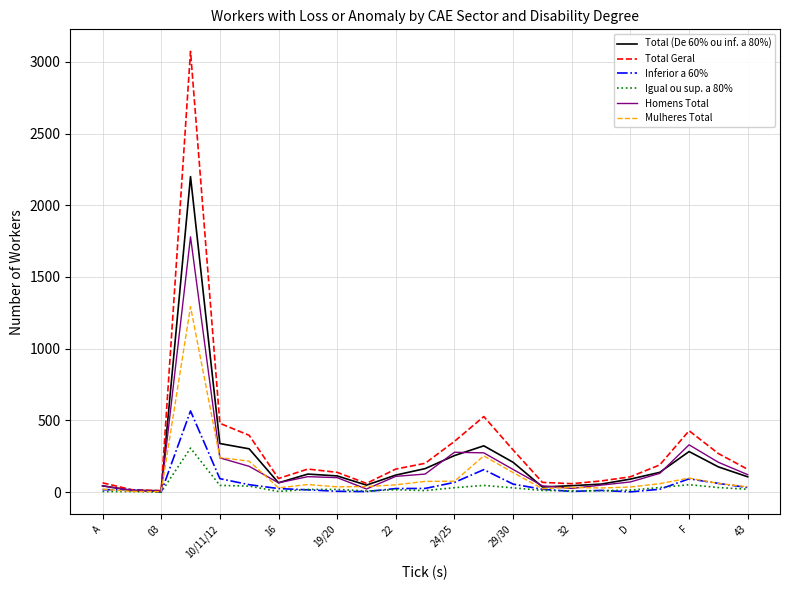

Does the chart display data point markers on the line(s)?

No